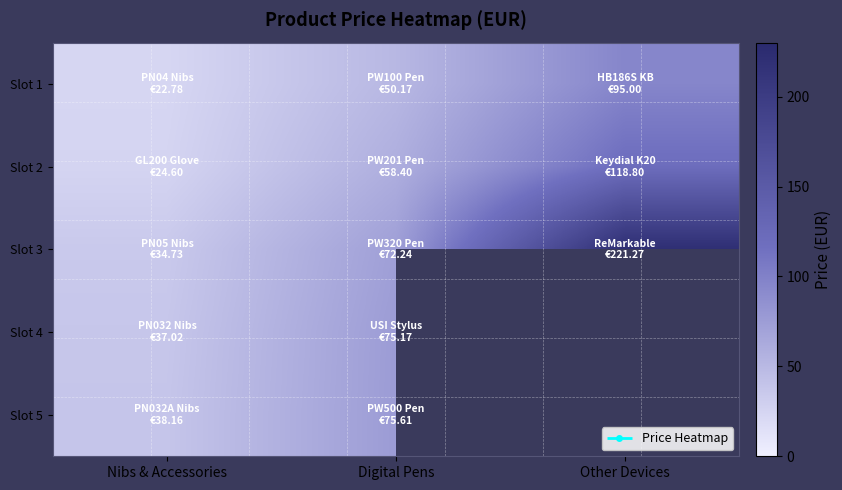

What is the lowest value of the Slot 3 series?

34.7